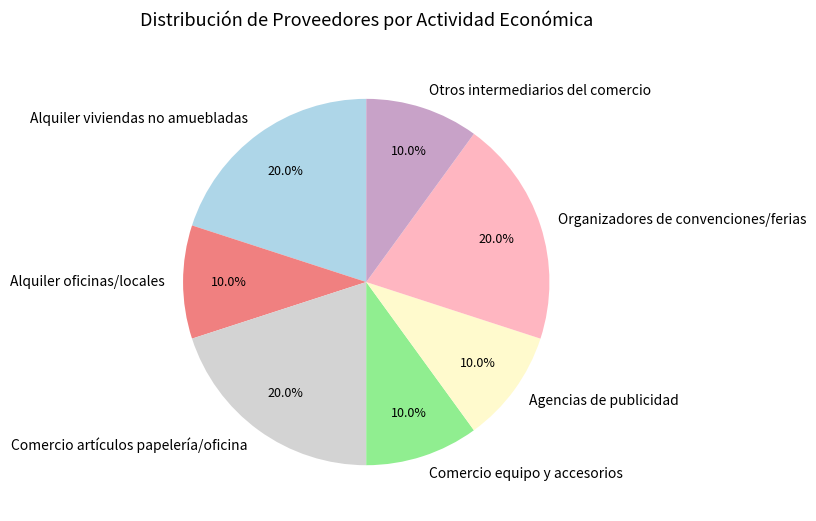

Do Alquiler oficinas/locales and Comercio artículos papelería/oficina together represent more than half of the pie?

No